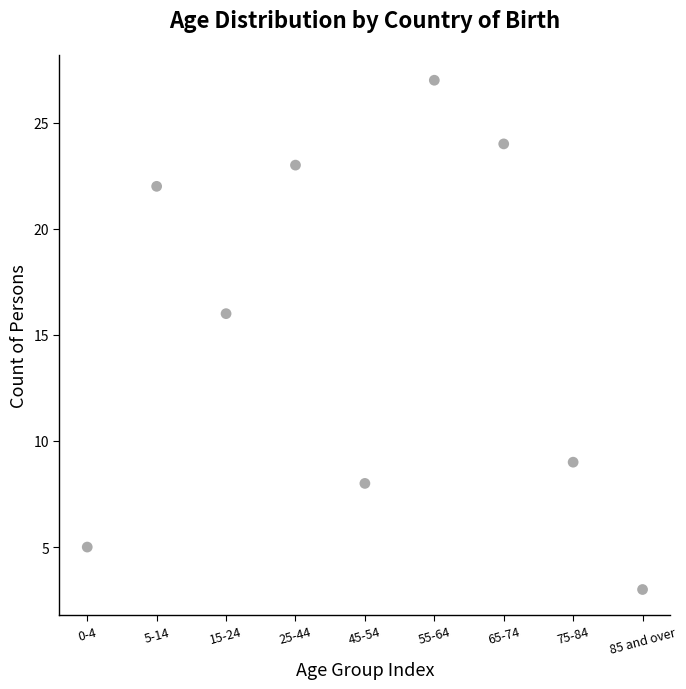

What Y value in the scatter plot is closest to 15?

16